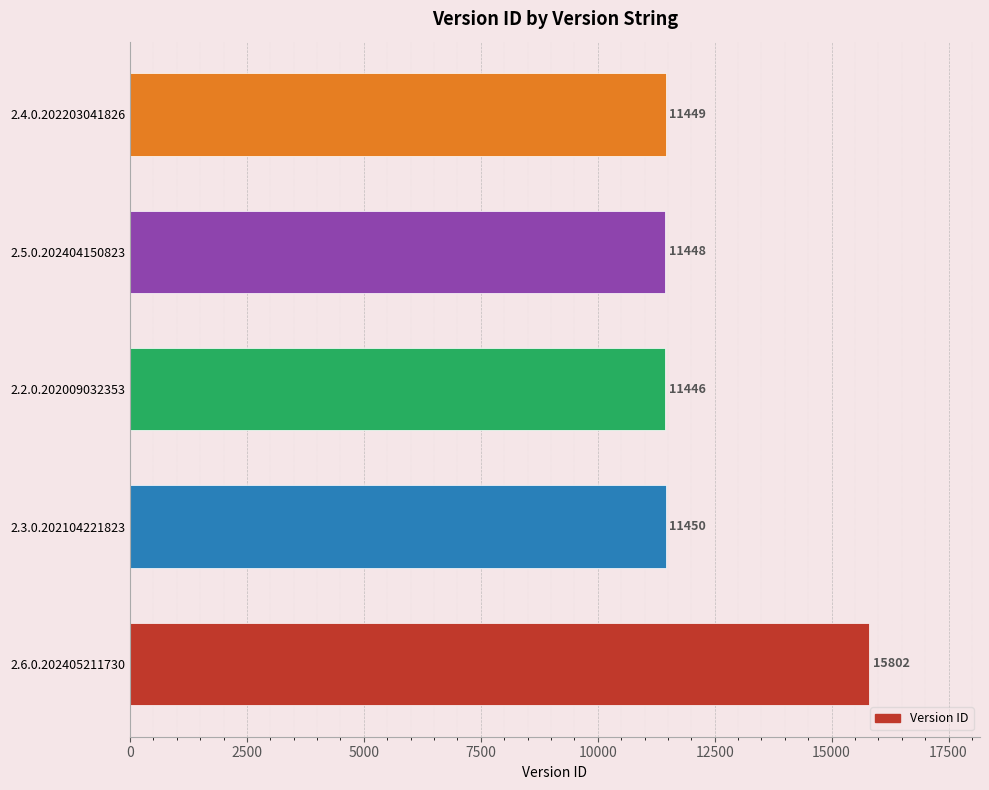

How many data points are less than 11449?

2